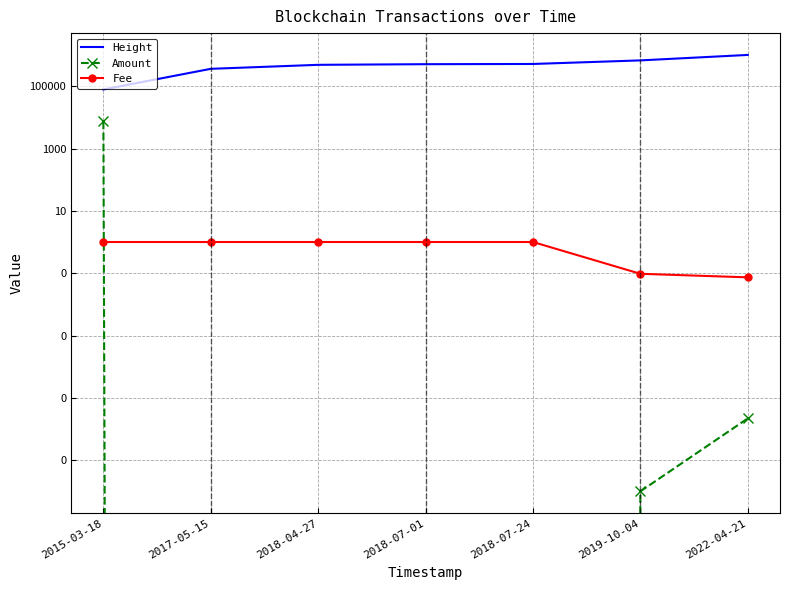

True or false: Height has more than 1 interior local peaks.

False